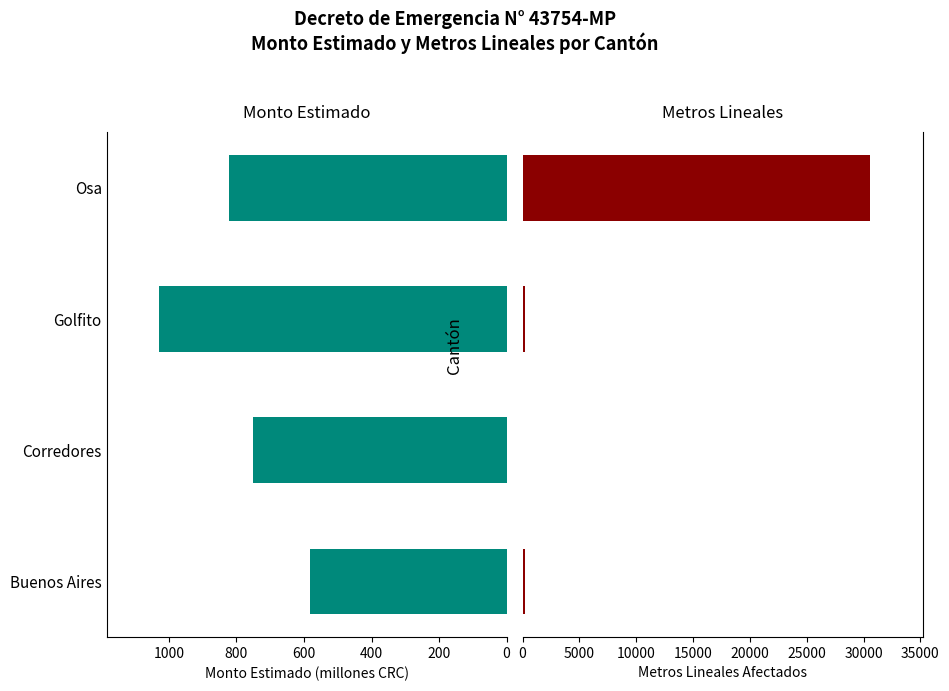

What is the sum of all Monto estimado (M CRC) values?

3186.1